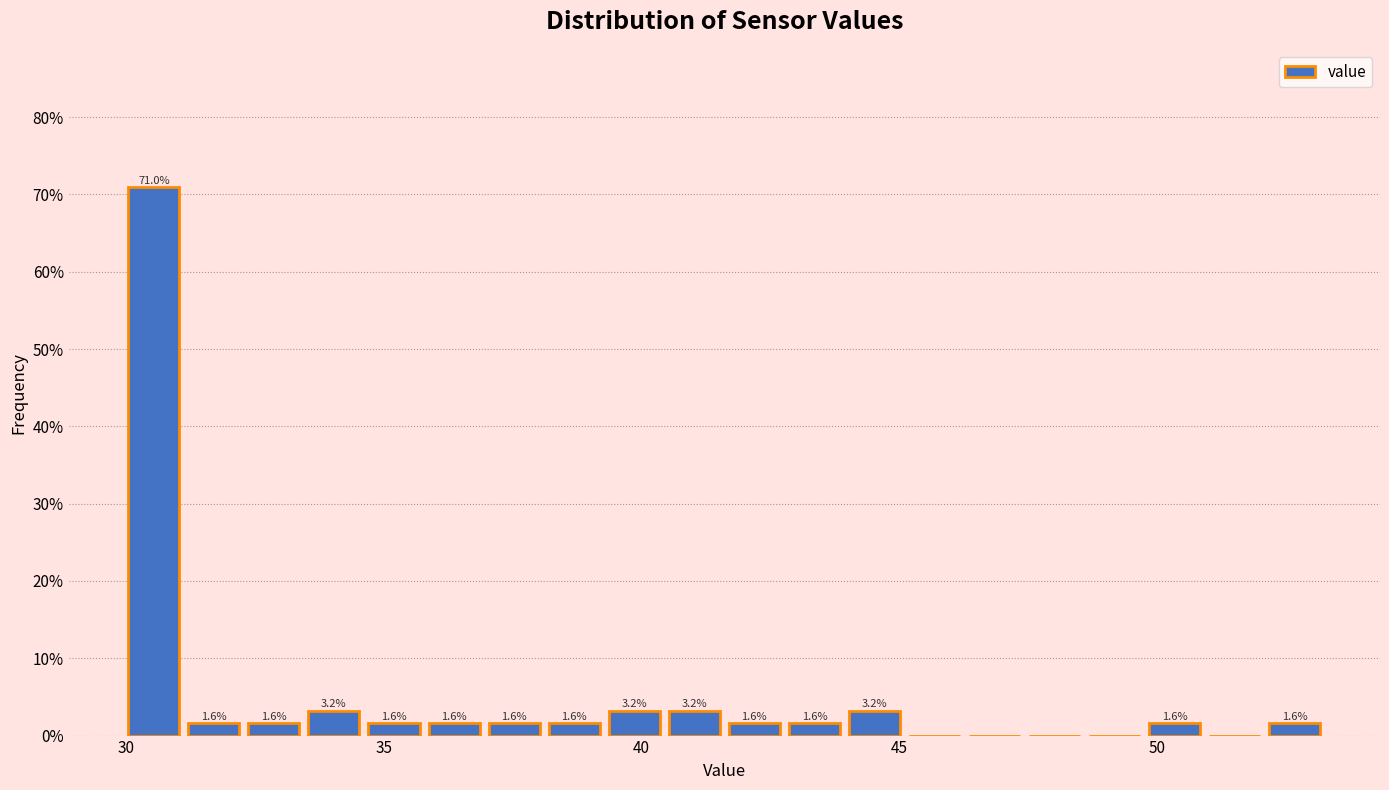

Read against the x-axis, roughly where is the centre of the tallest bar?

30.5